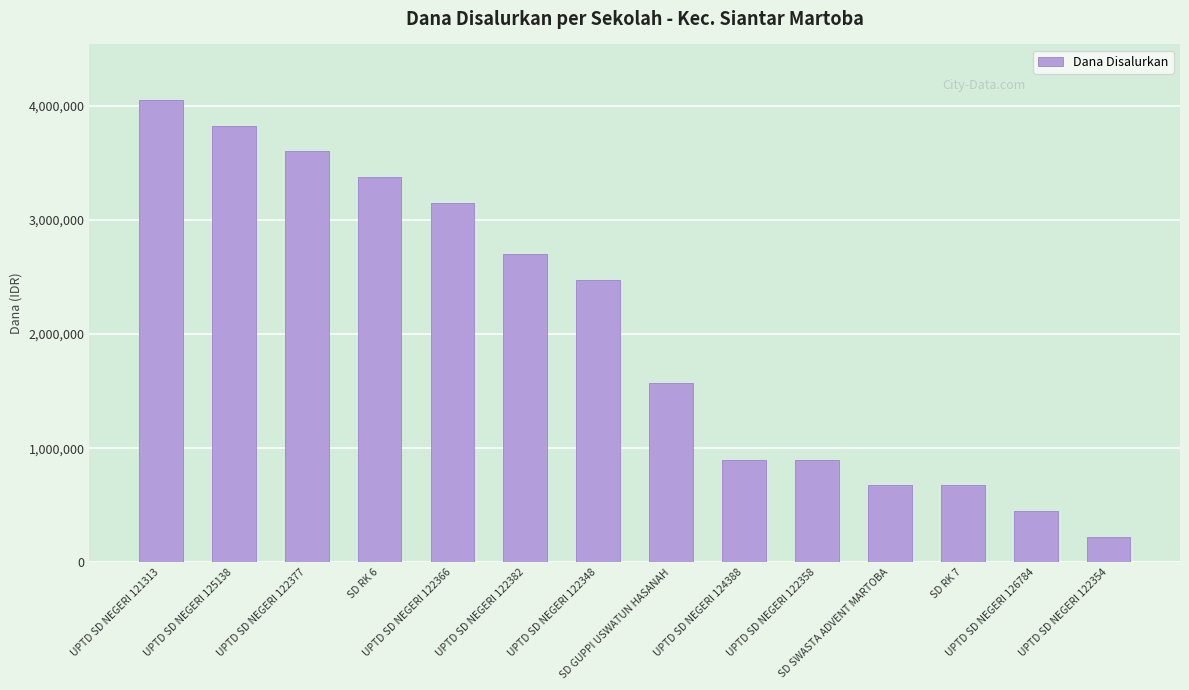

What is the average value?

2041071